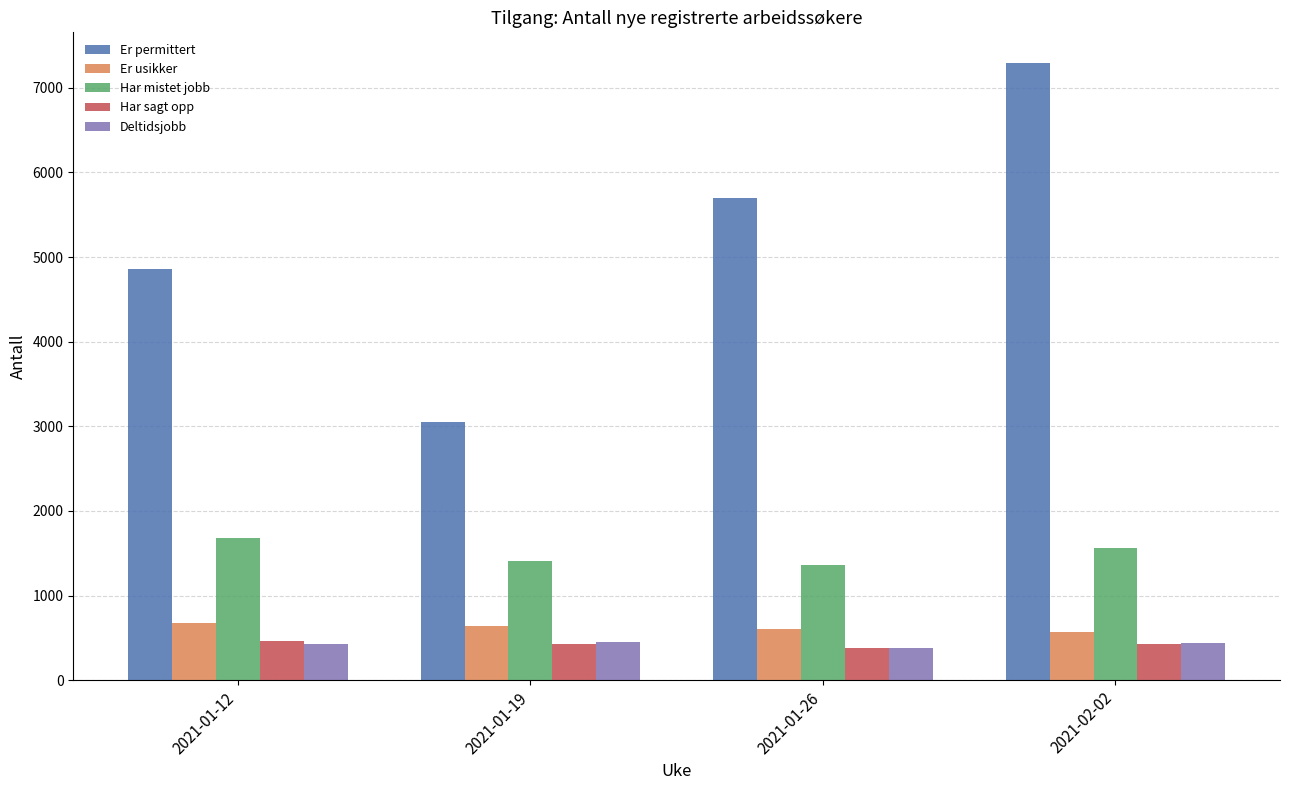

What is the total value across all series at 2021-02-02?

10280